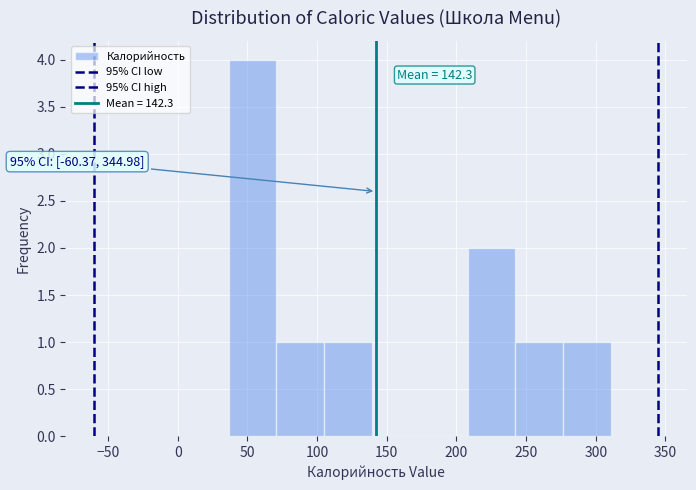

Which range on the x-axis has the tallest bar?

35 to 70